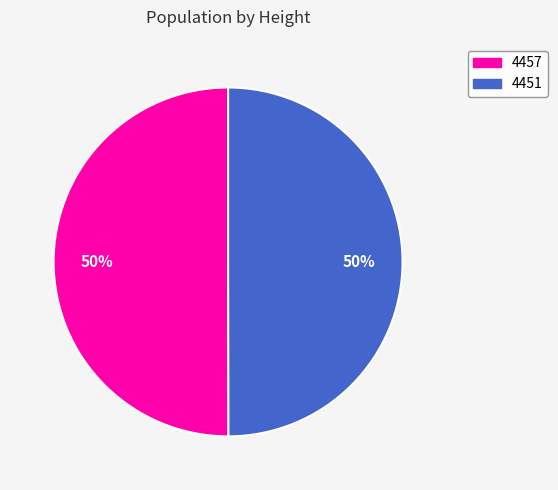

To the nearest percent, what percentage of the pie is 4457?

50%